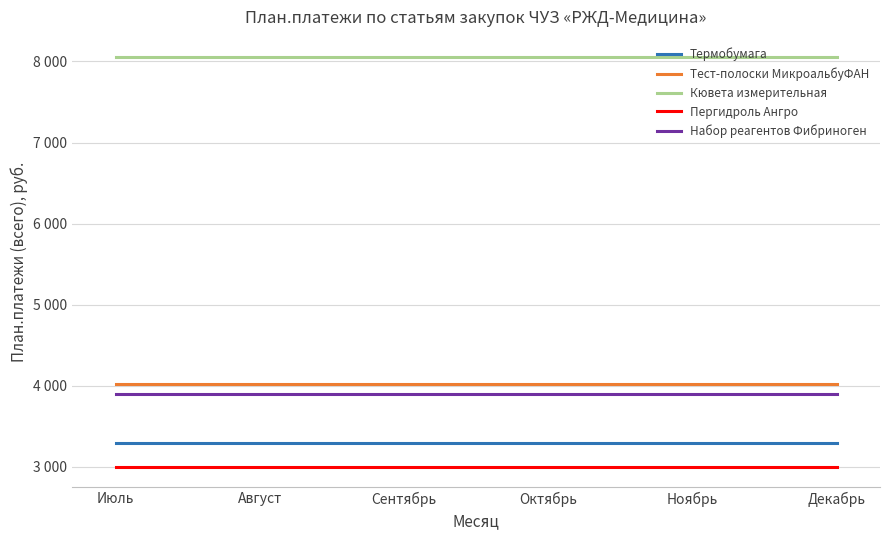

Does the chart have visible grid lines?

Yes